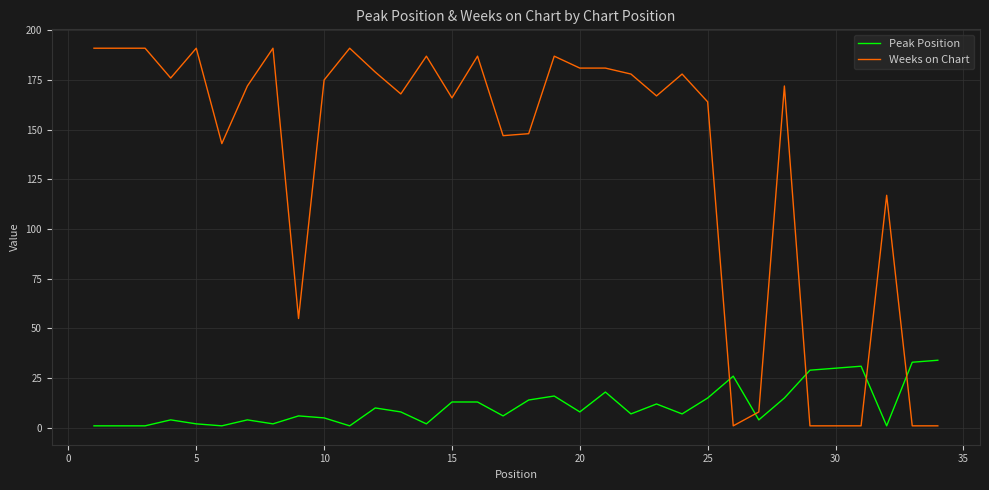

Which series has the widest spread of values?

Weeks on Chart